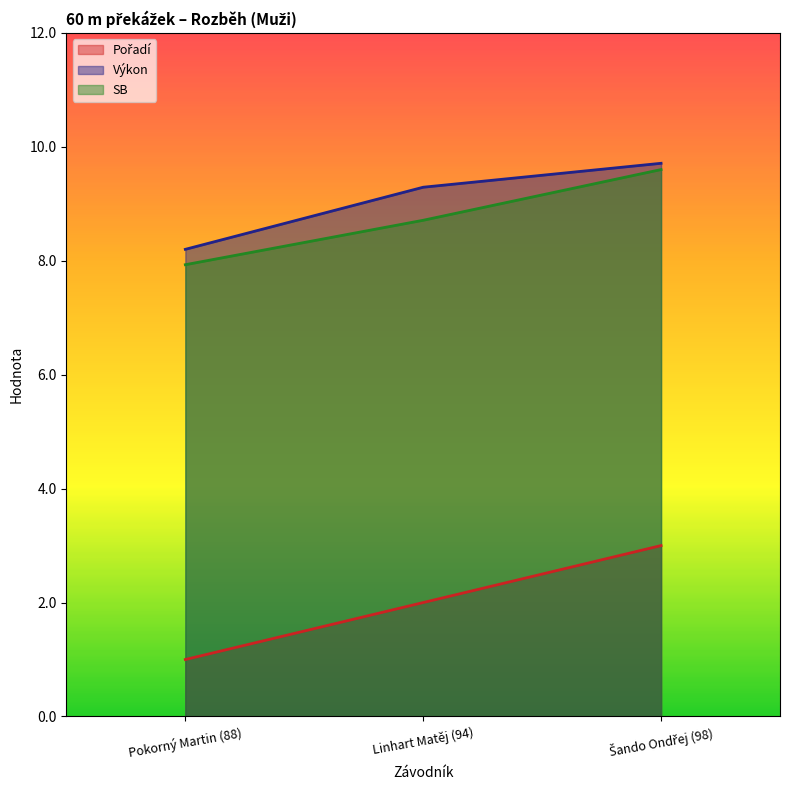

What is the difference between the SB values at Pokorný Martin (88) and Linhart Matěj (94)?

0.8